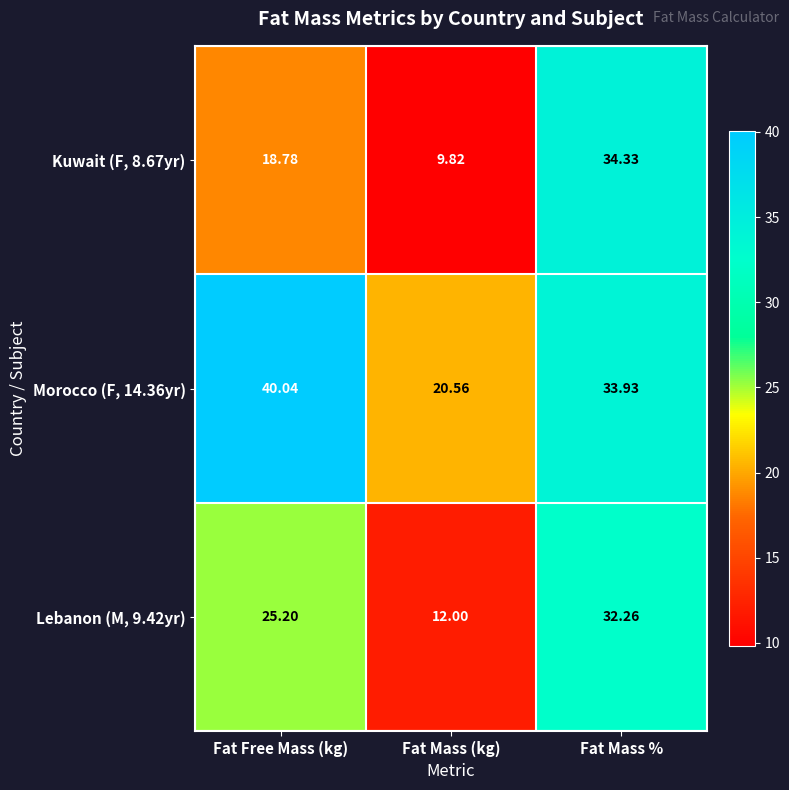

List the labels in order of Morocco (F, 14.36yr) value, largest first.

Fat Free Mass (kg), Fat Mass %, Fat Mass (kg)